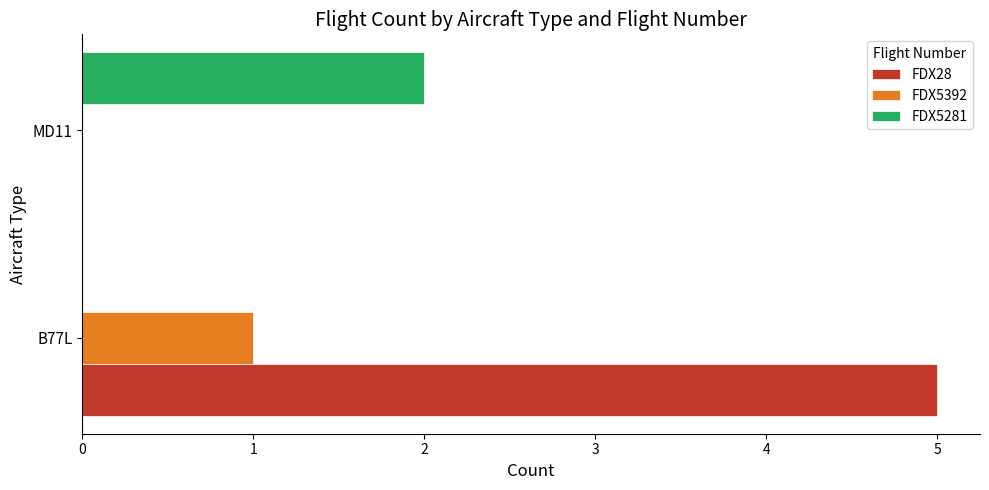

Which series has the largest total across all categories?

FDX28